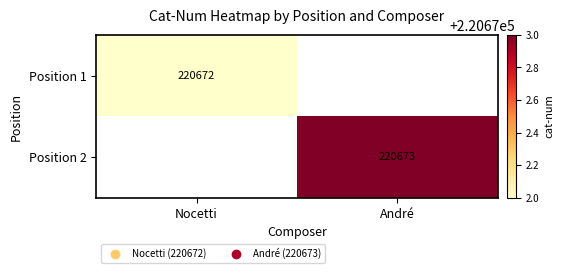

Count the number of data series in this chart.

2